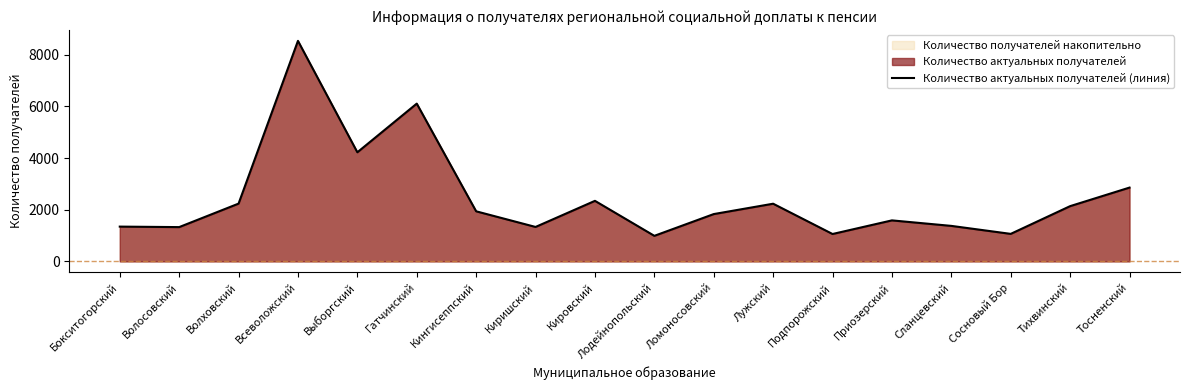

Reading right to left, transcribe all the data shown in this chart.

Тосненский=2856	Тихвинский=2138	Сосновый Бор=1065	Сланцевский=1374	Приозерский=1587	Подпорожский=1060	Лужский=2232	Ломоносовский=1831	Лодейнопольский=989	Кировский=2343	Киришский=1333	Кингисеппский=1938	Гатчинский=6105	Выборгский=4222	Всеволожский=8533	Волховский=2236	Волосовский=1327	Бокситогорский=1346